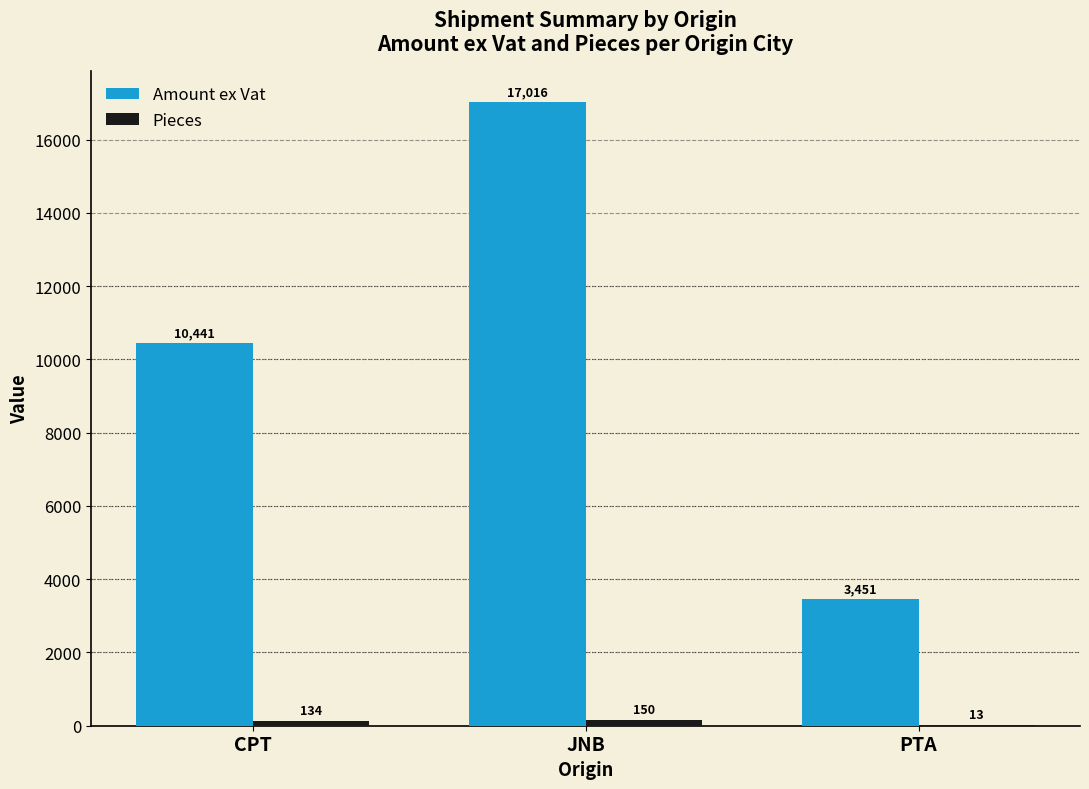

Which series has the largest total across all categories?

Amount ex Vat